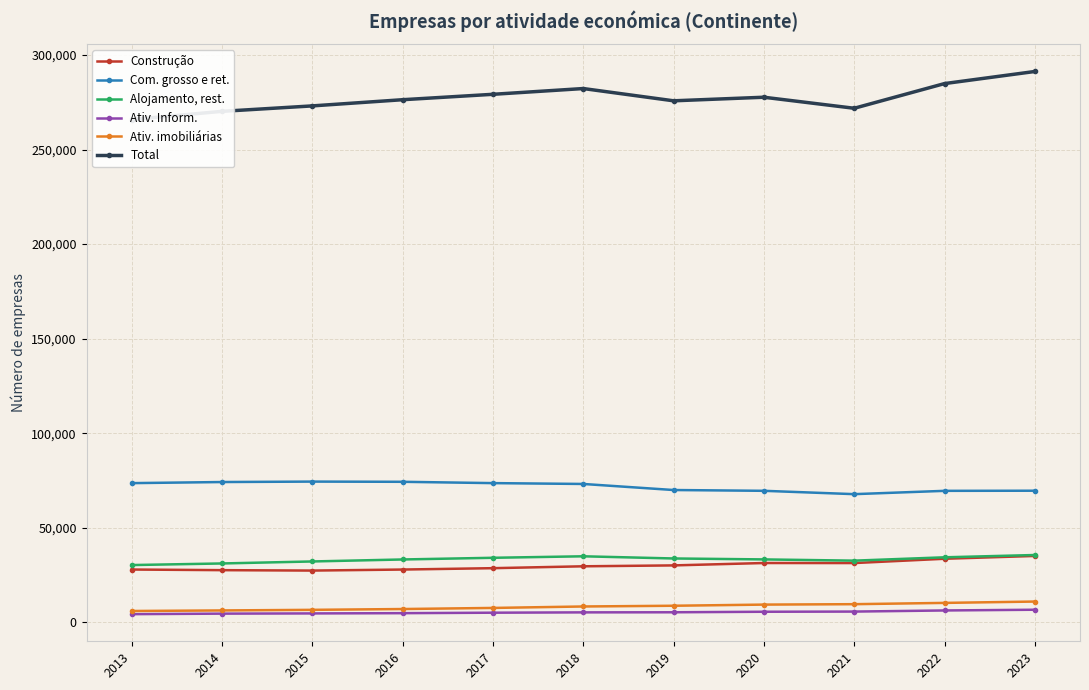

What is the value of the Ativ. imobiliárias point at the 1st from the left?

6033